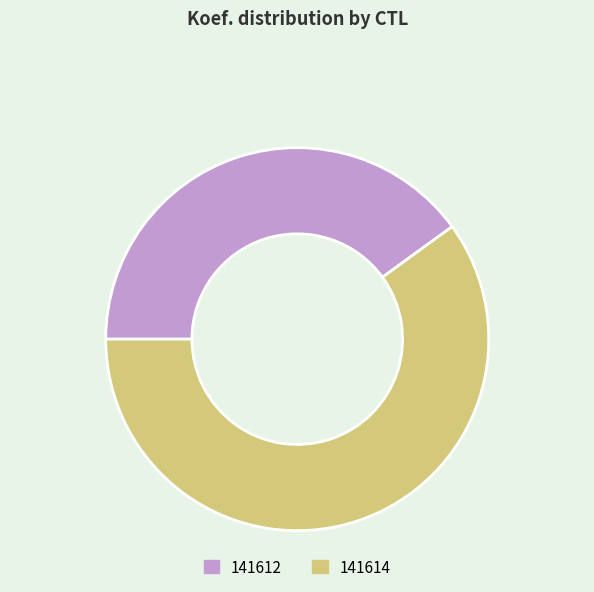

The 141612 slice represents 40% of the pie. True or false?

True